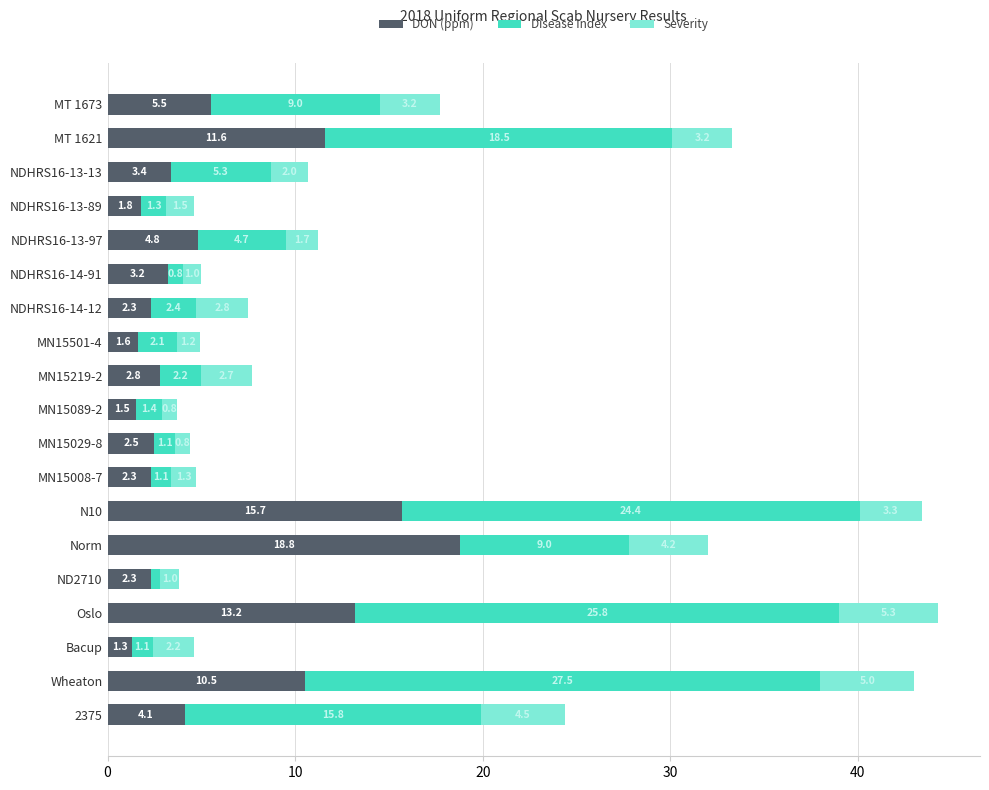

True or false: DON (ppm) has a value of 2.8 at MN15219-2.

True